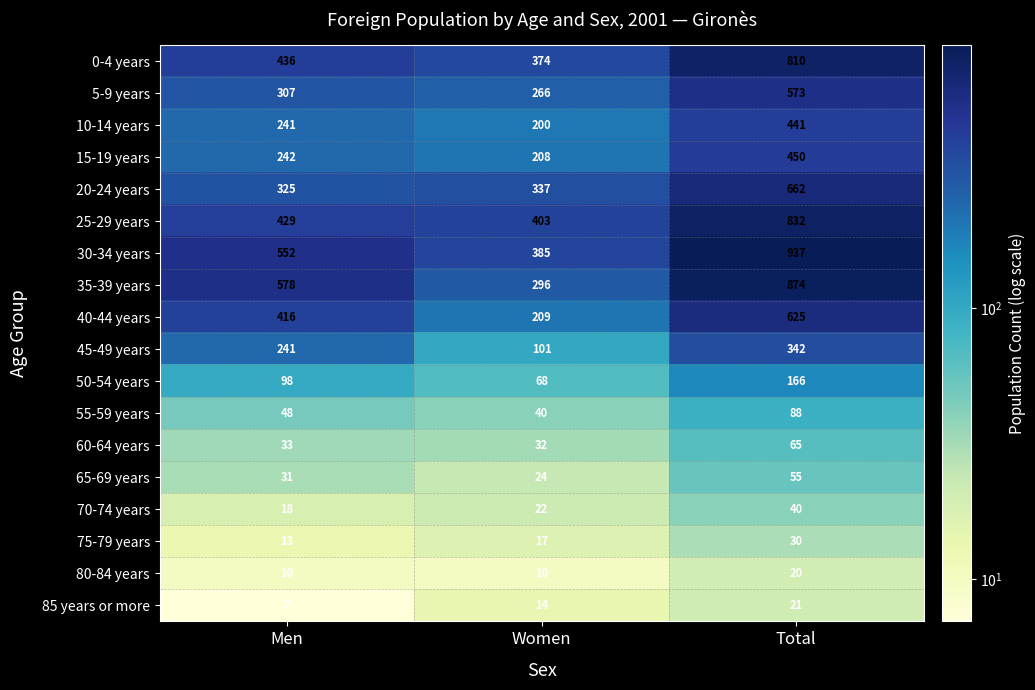

Rank the series by their maximum value, from lowest to highest.

80-84 years, 85 years or more, 75-79 years, 70-74 years, 65-69 years, 60-64 years, 55-59 years, 50-54 years, 45-49 years, 10-14 years, 15-19 years, 5-9 years, 40-44 years, 20-24 years, 0-4 years, 25-29 years, 35-39 years, 30-34 years